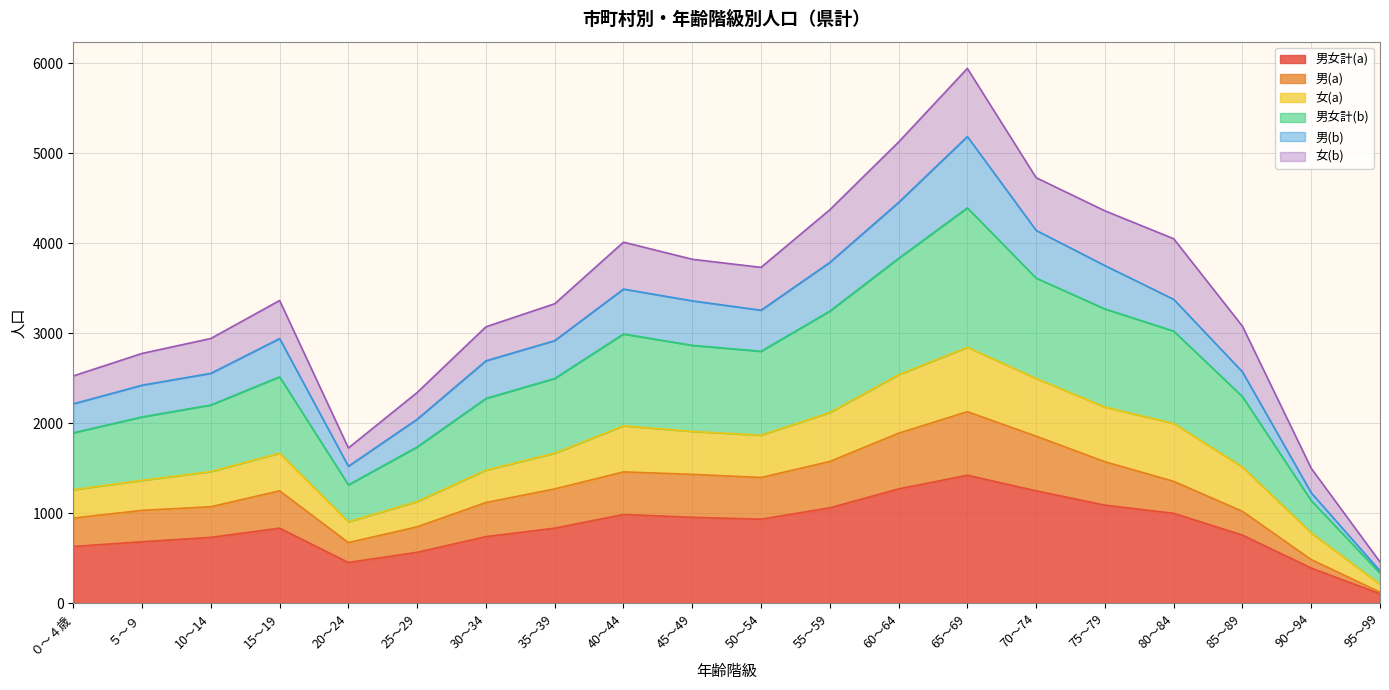

What is the sum of the 男女計(a) values at 40～44 and 50～54?

1918